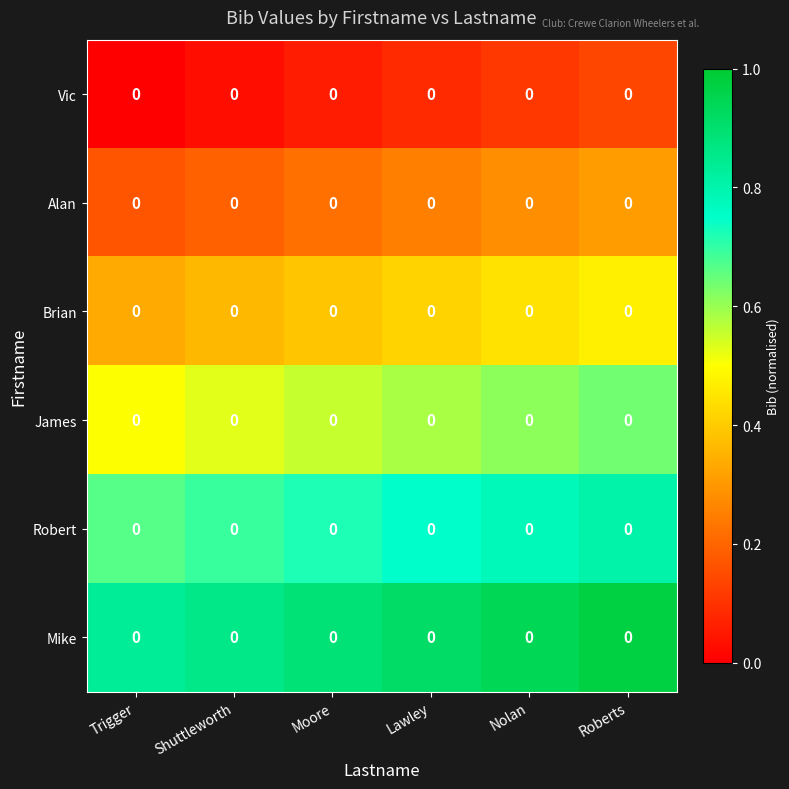

True or false: Mike has a value of 0.9 at Moore.

True